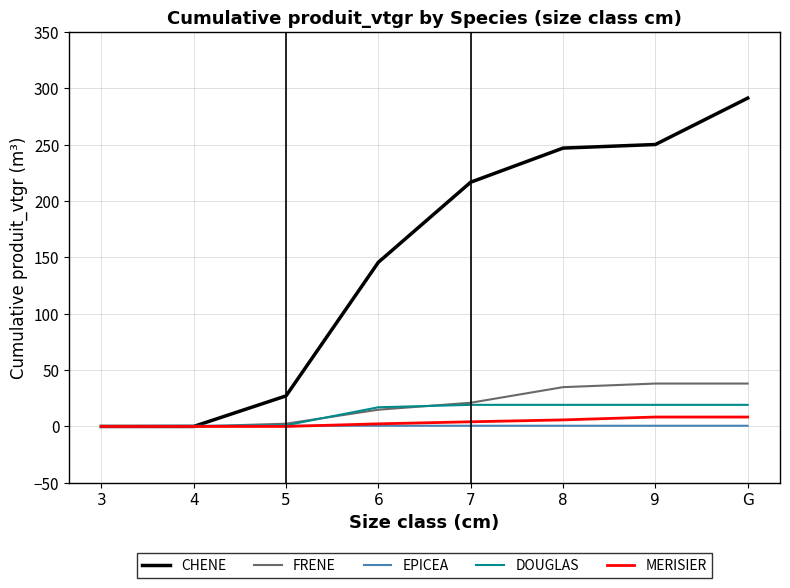

Is the value of EPICEA at 3 greater than the value of FRENE at G?

No